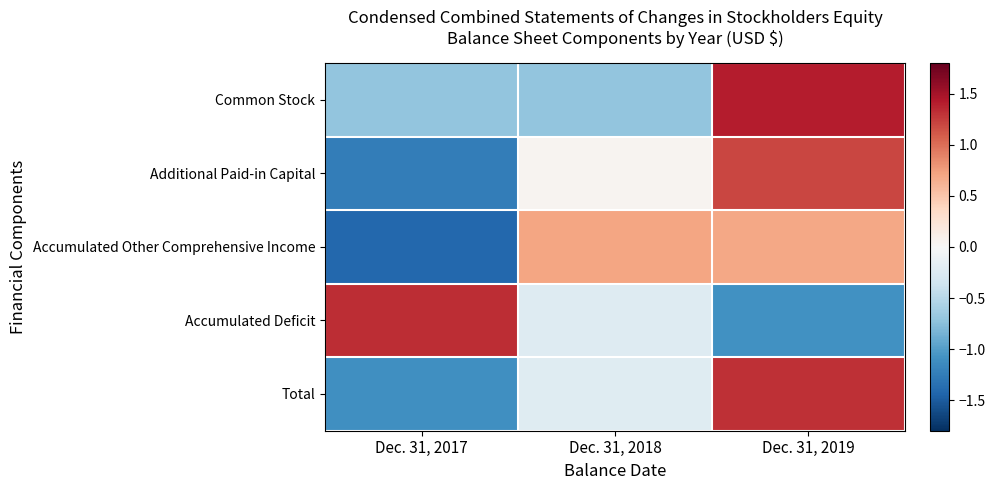

List the series in order of their peak value, highest first.

Common Stock, Accumulated Deficit, Total, Additional Paid-in Capital, Accumulated Other Comprehensive Income